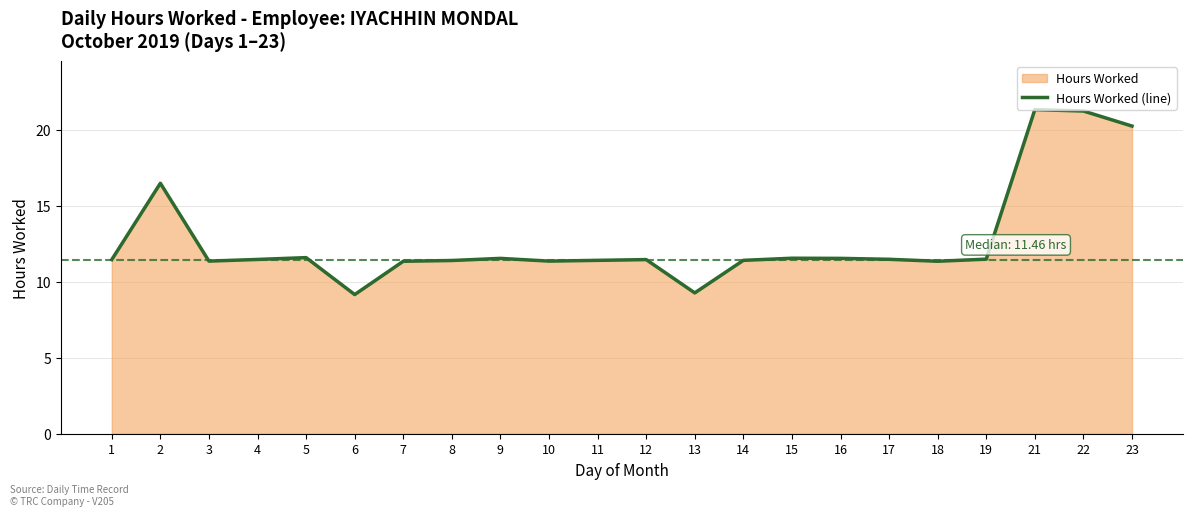

At which label is the value closest to 15?

2